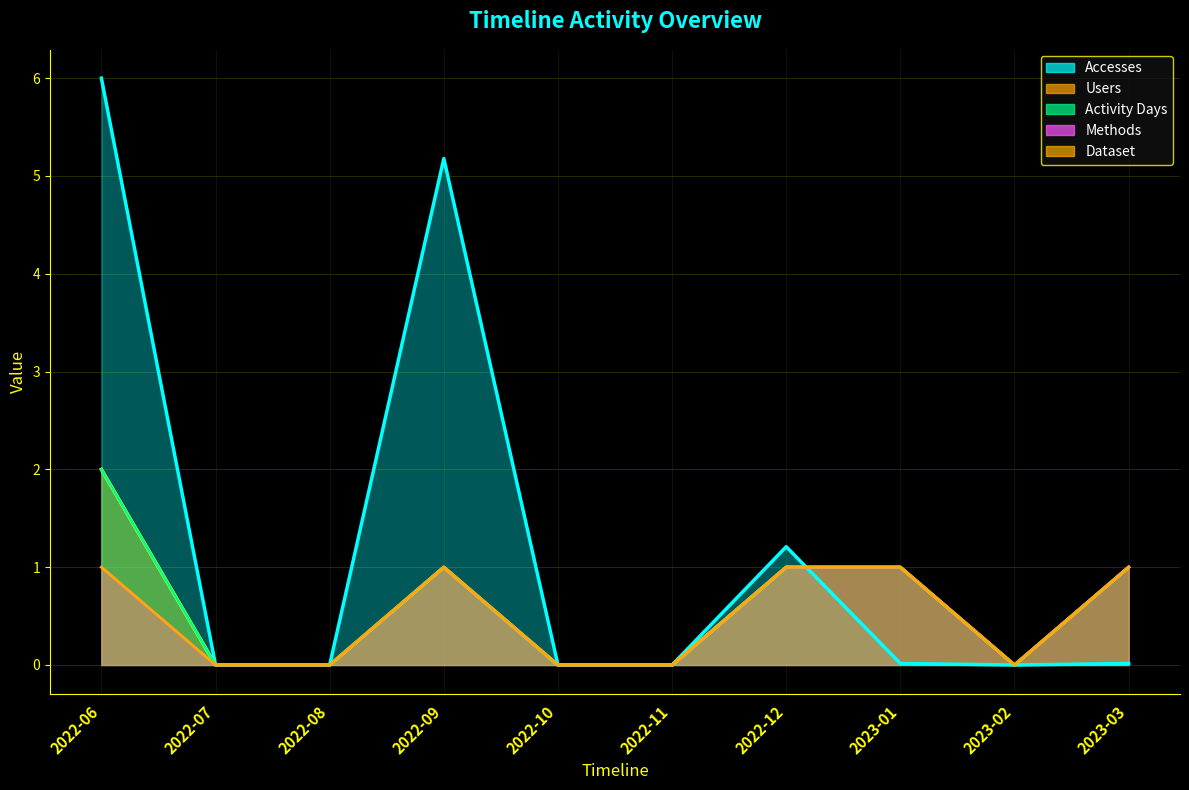

How many interior local peaks does the Activity Days series have?

1